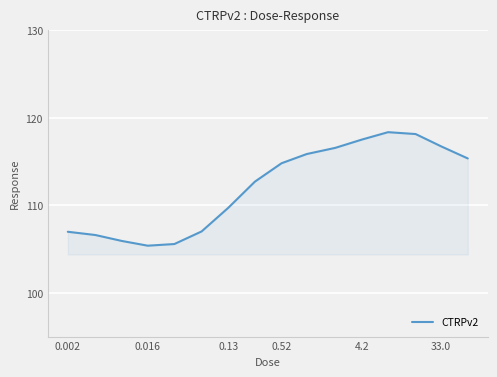

What is the sum of all values?

1793.3